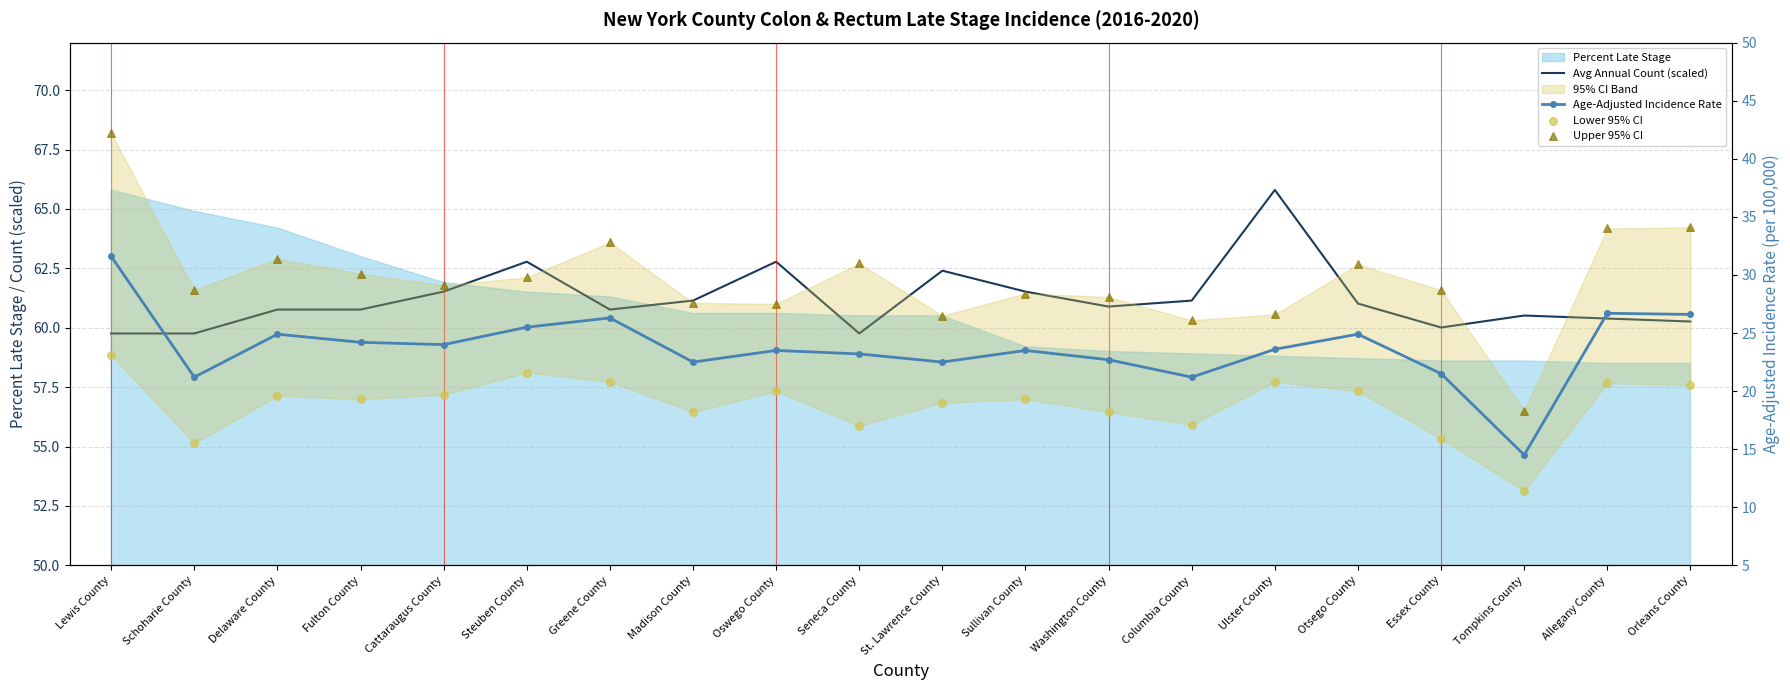

Which series has the largest Y range (max minus min)?

Upper 95% CI